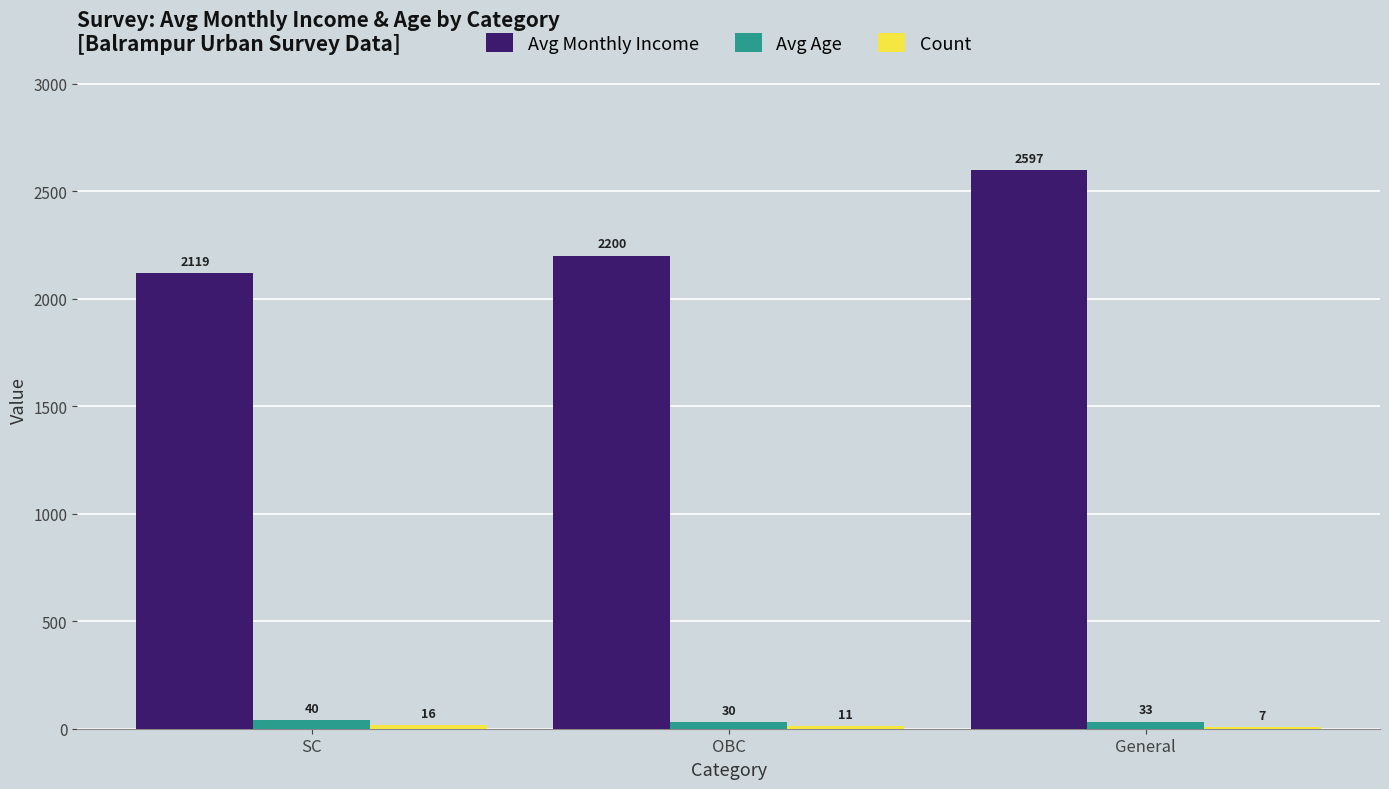

Which category has the highest value across all series?

General